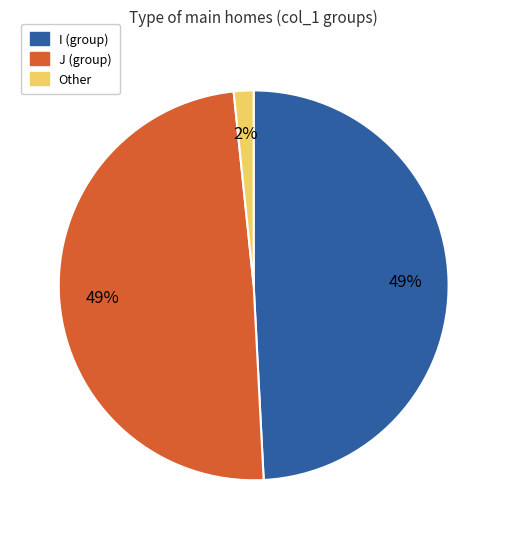

How many slices are in this pie chart?

3